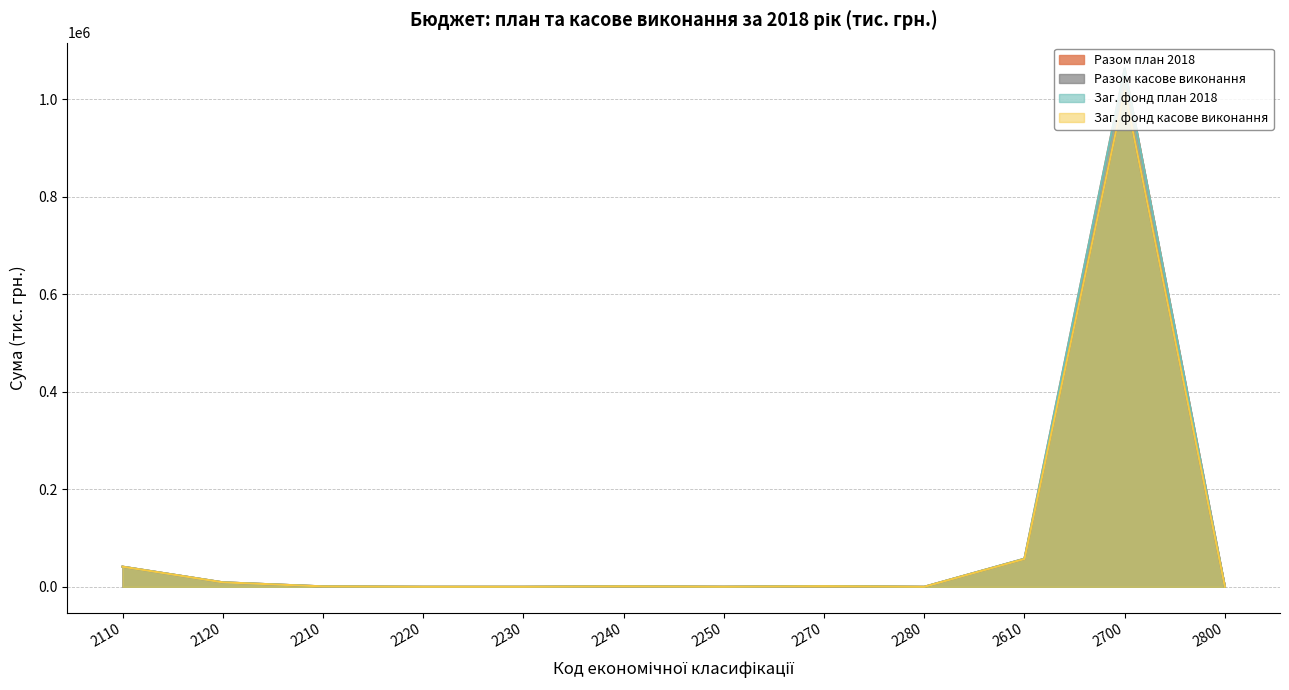

Is it true that Заг. фонд касове виконання equals 6.1 at 2280?

True